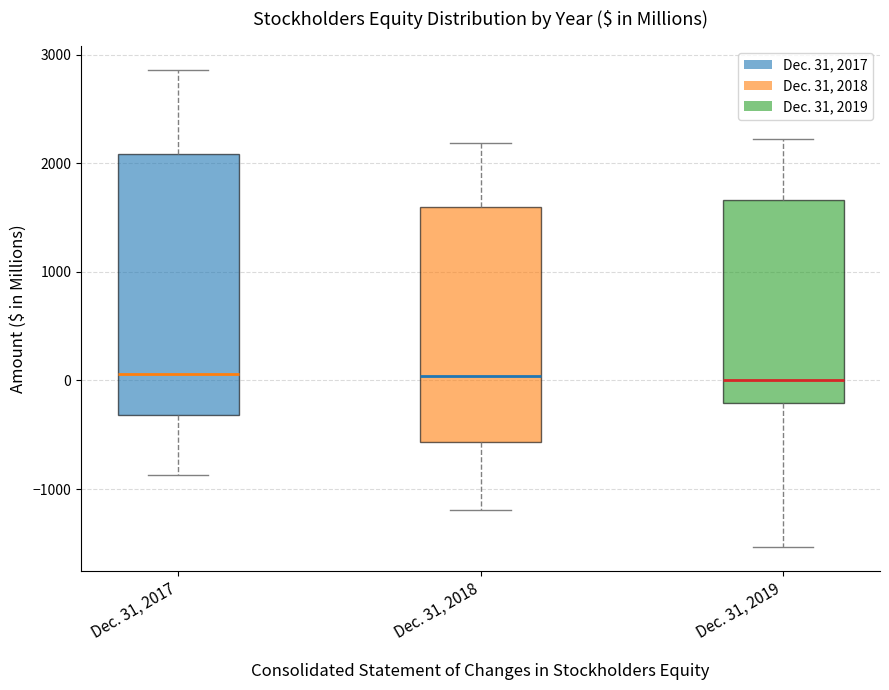

Which box is the tallest, from its lower edge to its upper edge?

Dec. 31, 2017